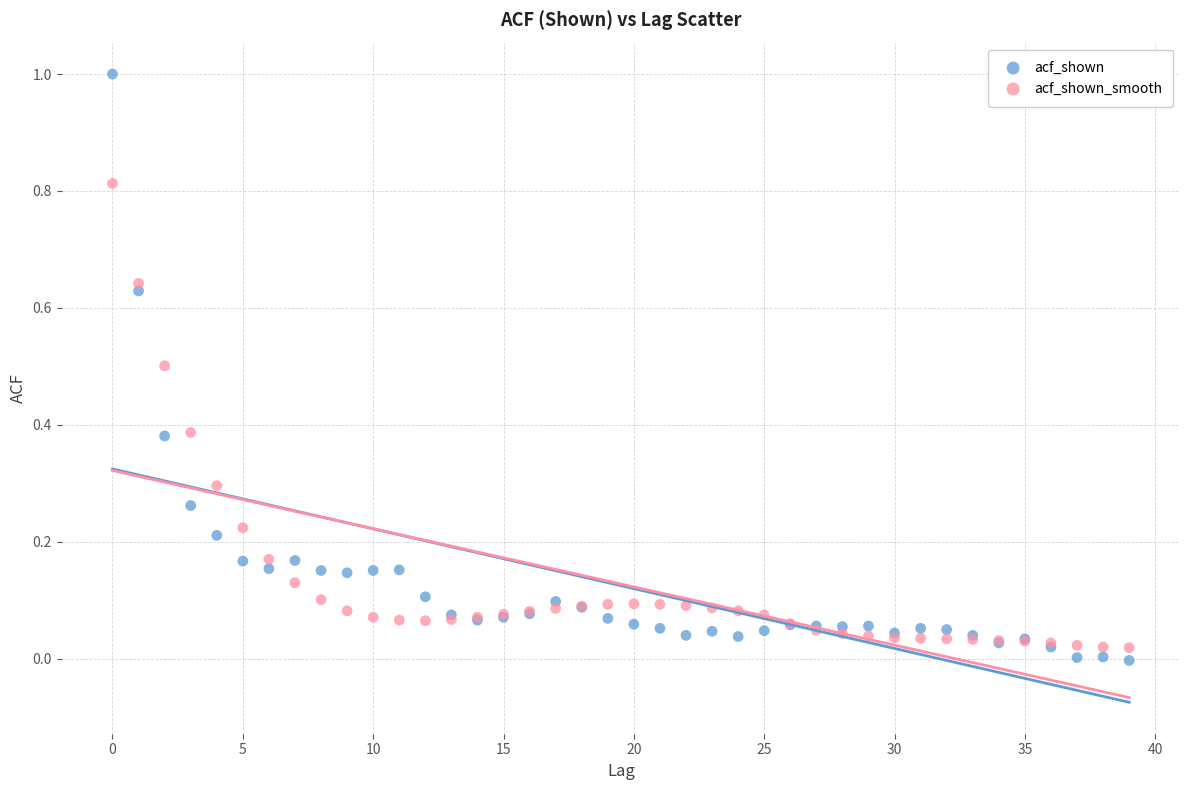

Which series has the largest Y range (max minus min)?

acf_shown